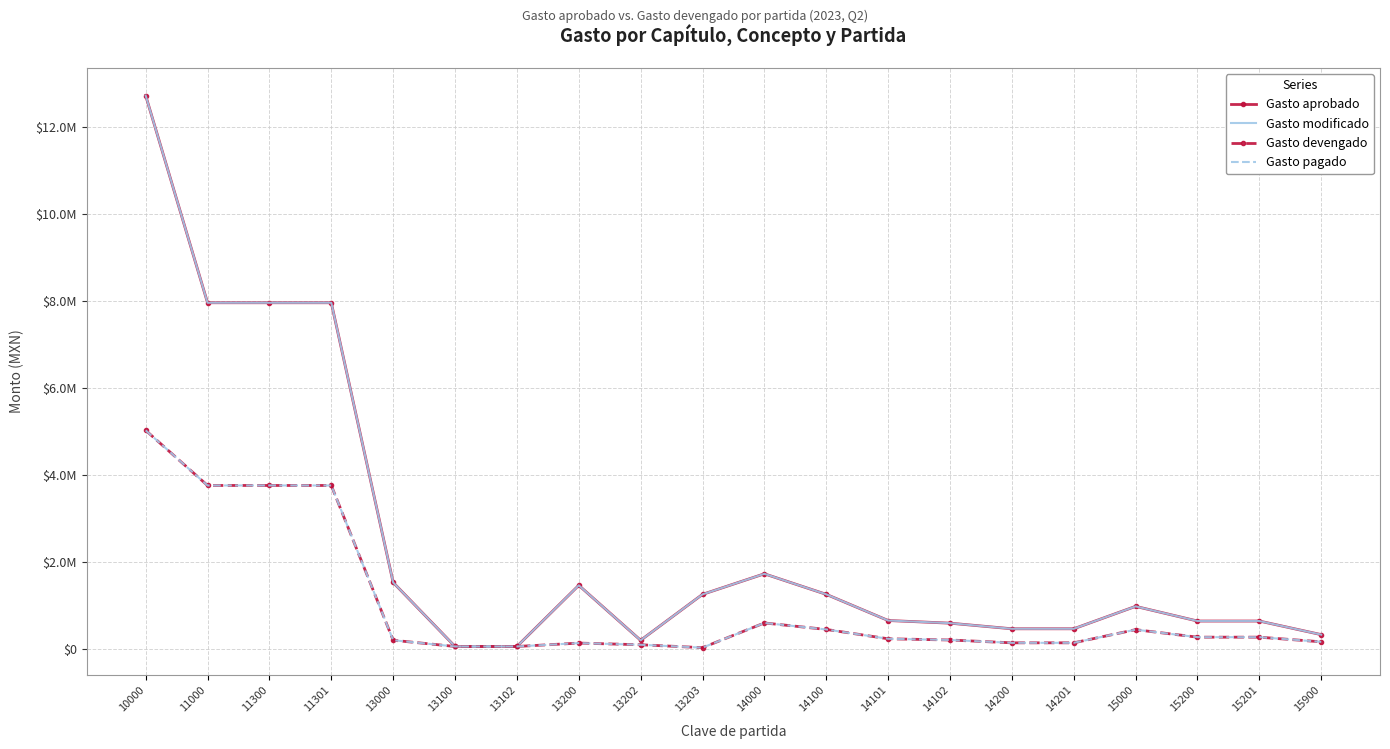

What is the minimum value for Gasto pagado?

38299.1